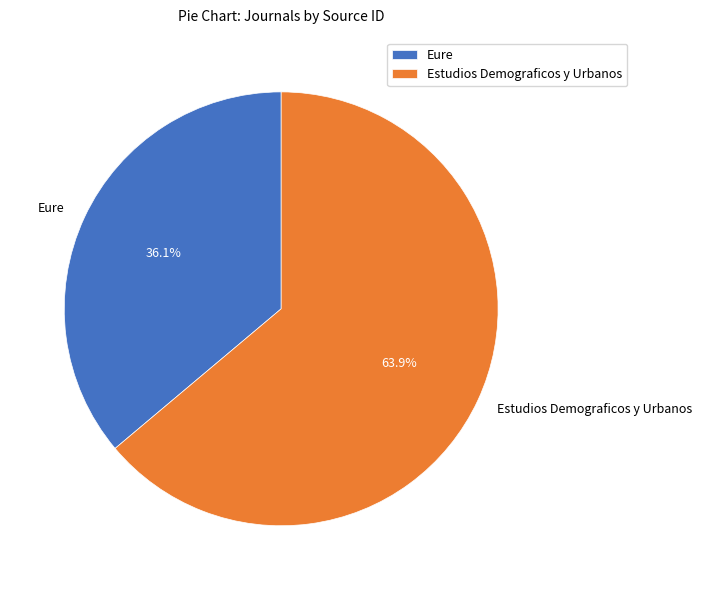

Which slice represents more than half of the pie?

Estudios Demograficos y Urbanos